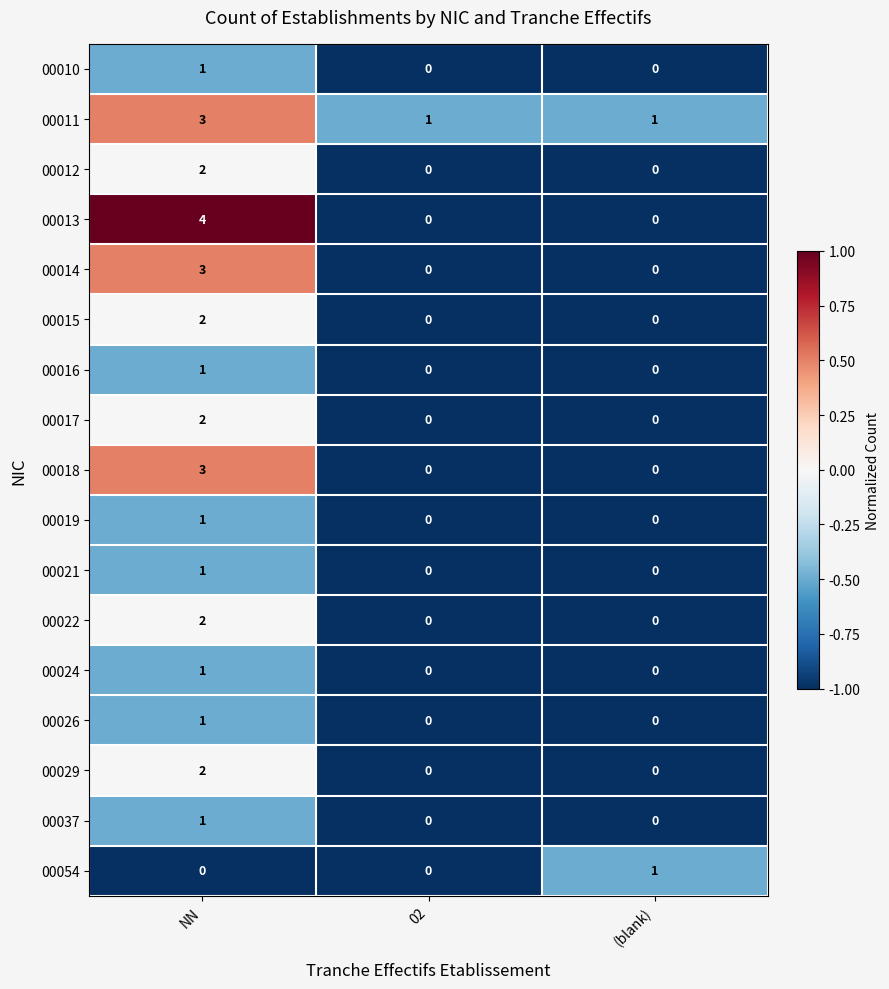

The value of 00012 at (blank) is 0. True or false?

True